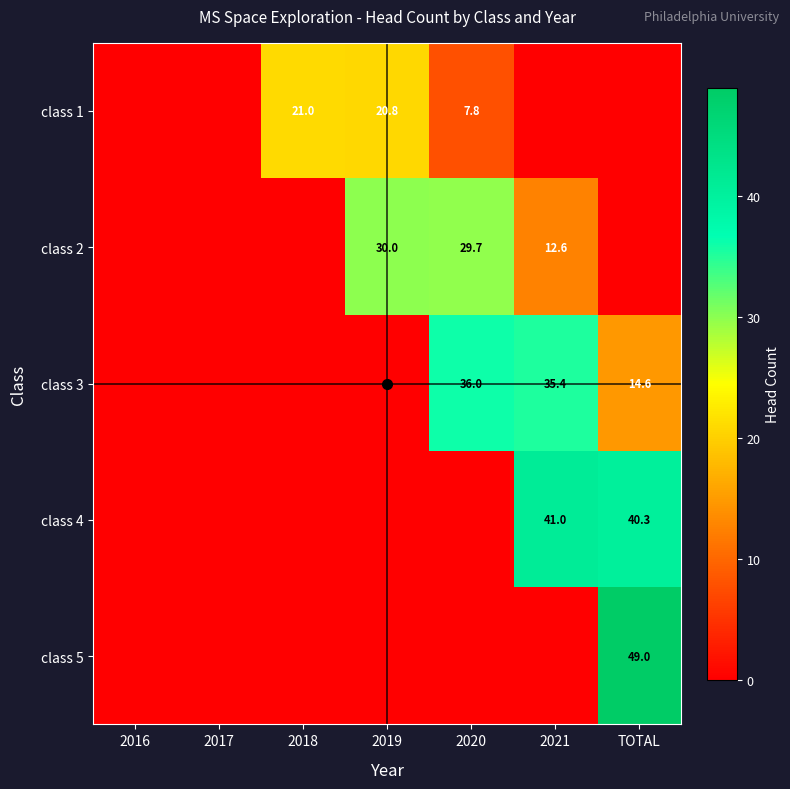

The value of class 2 at 2020 is 47.0. True or false?

False